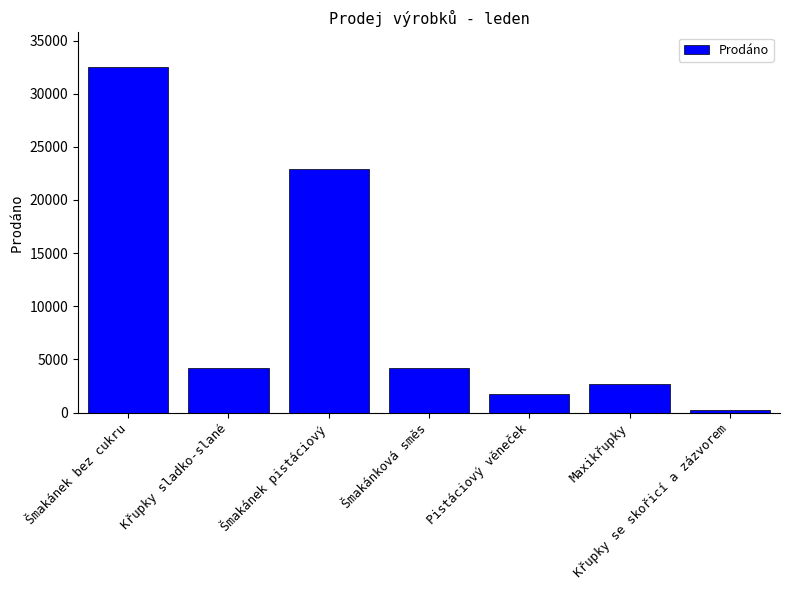

How many values are below 4156?

3